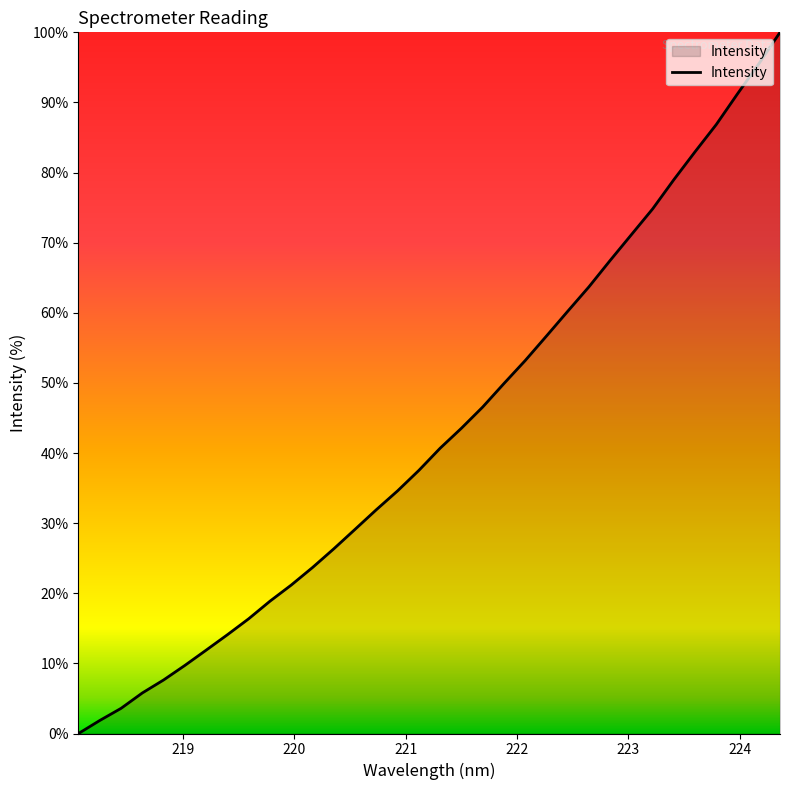

What is the maximum value shown in the chart?

100.0